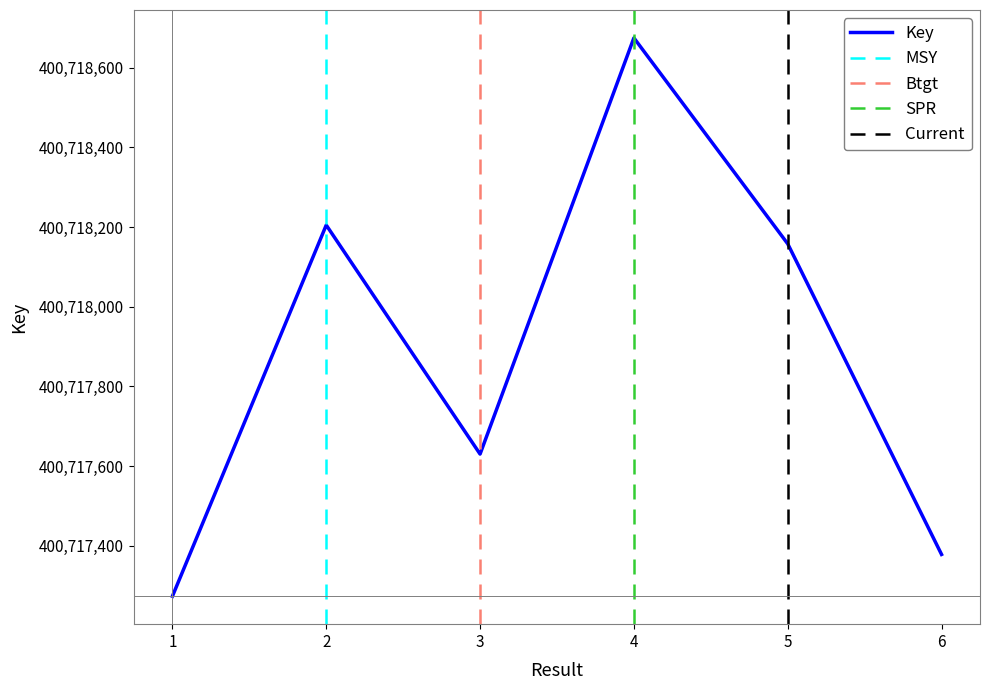

How many points are lower than both their immediate neighbors (excluding endpoints)?

1